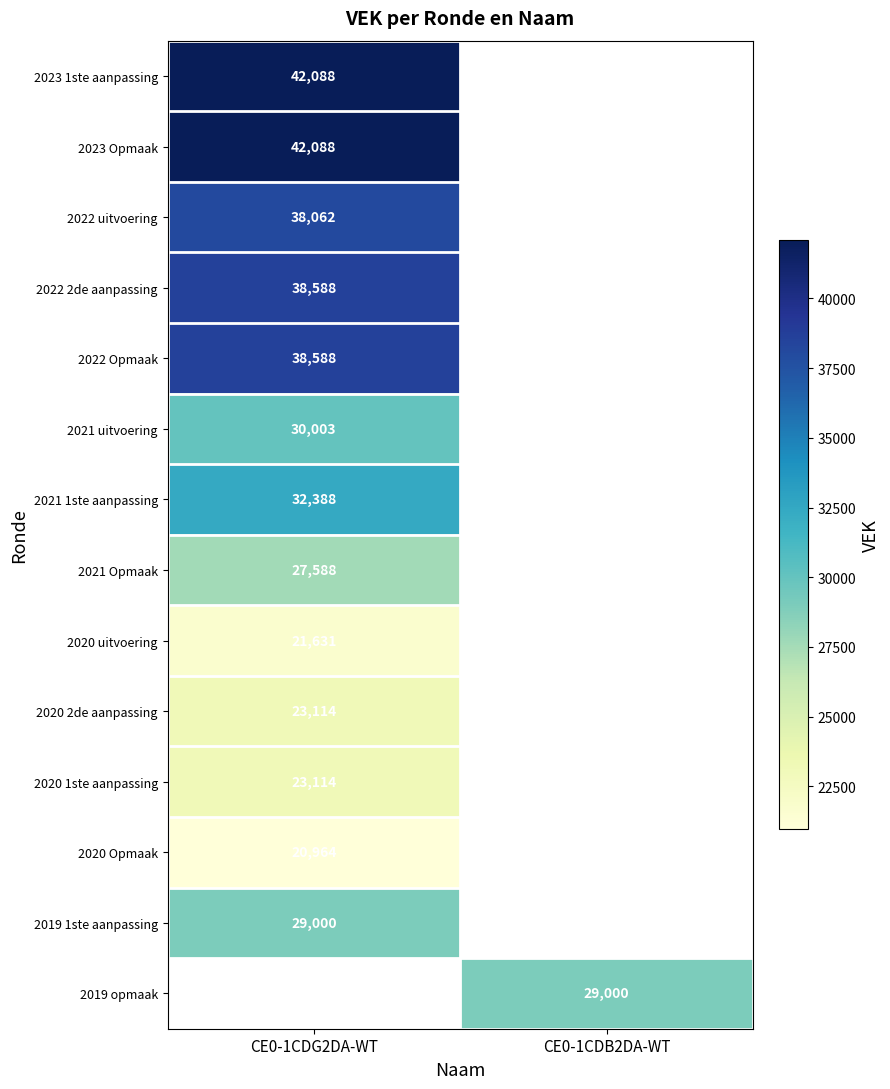

How many data points does each series have?

2